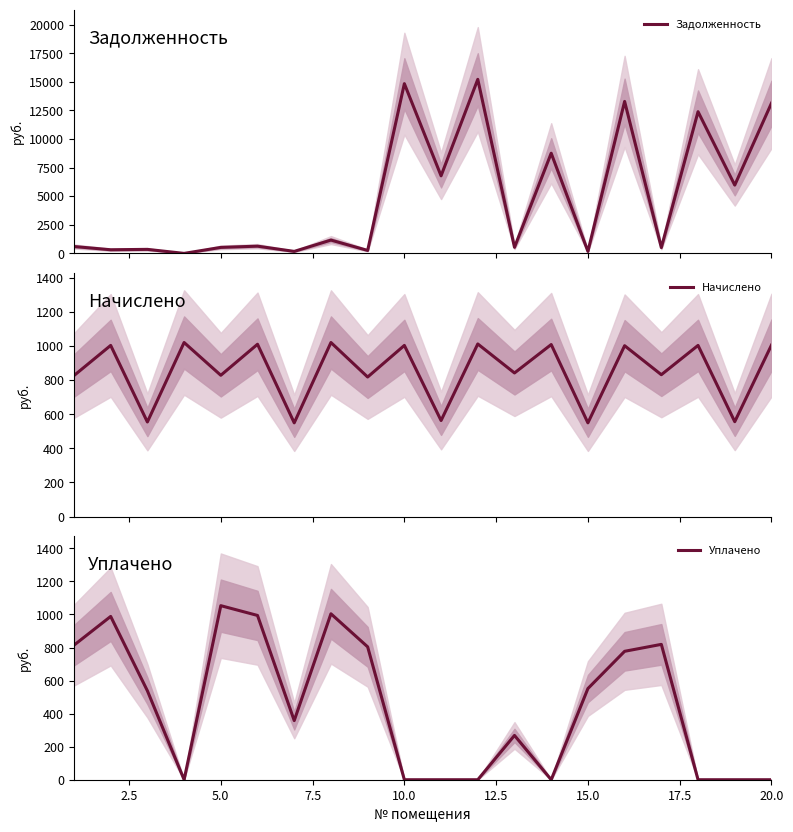

What is the maximum value shown in the chart?

15217.2